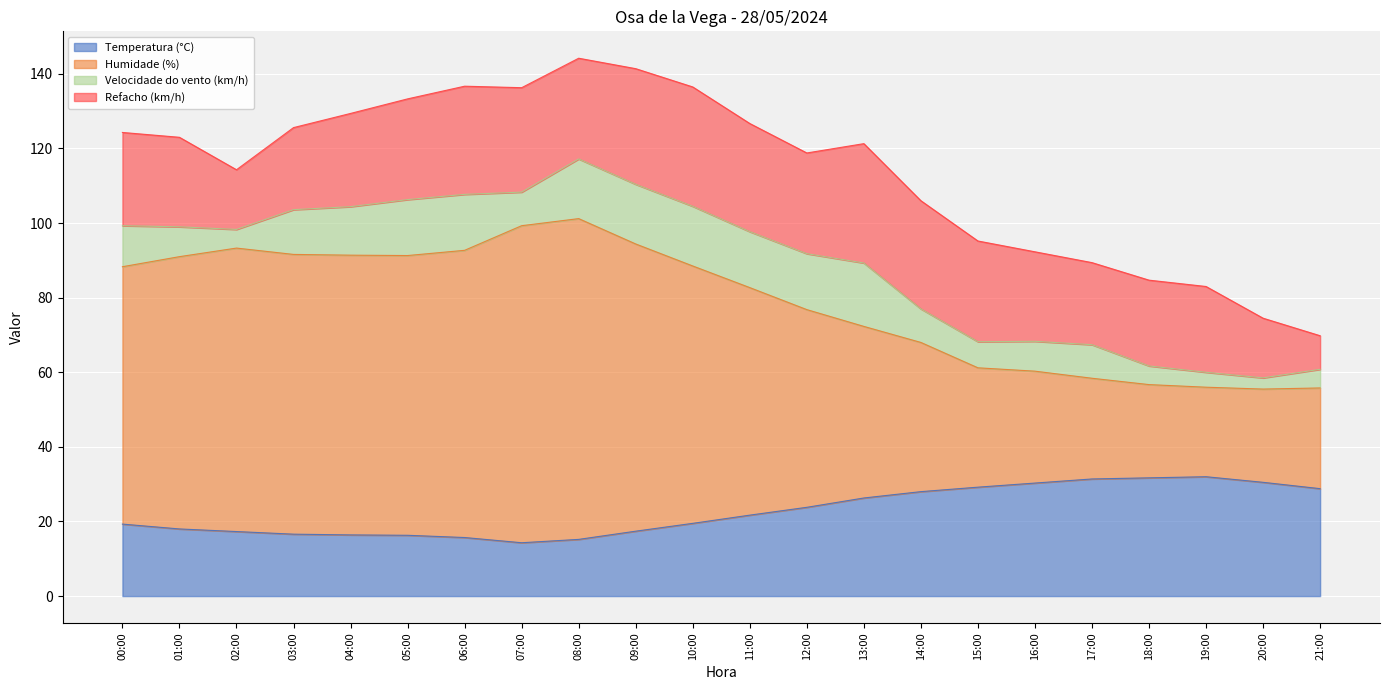

Is it true that Temperatura (°C) equals 9.1 at 16:00?

False